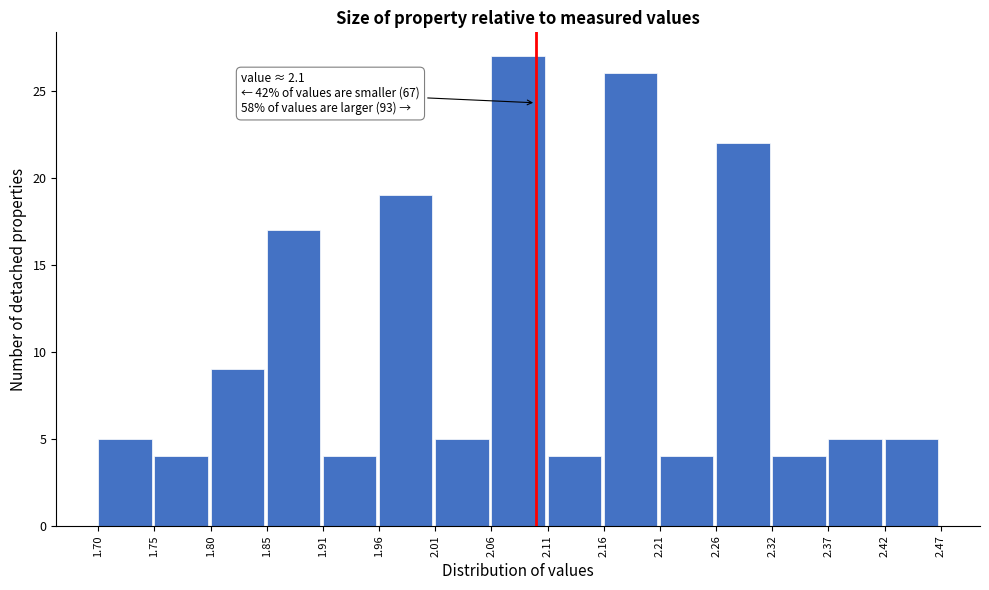

Over which range of the x-axis is the bar tallest?

2.06 to 2.11